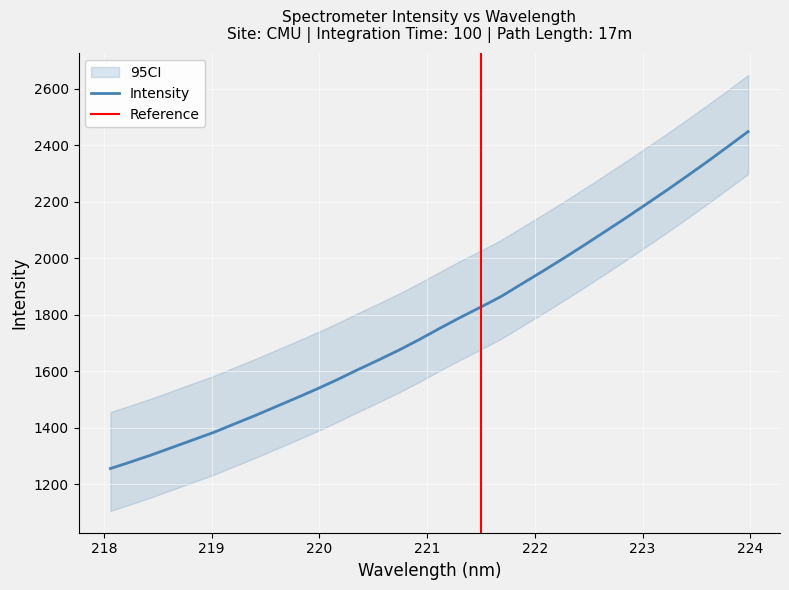

Rank the categories by value from lowest to highest.

218.0596, 218.2508, 218.442, 218.6332, 218.8244, 219.0156, 219.2067, 219.3979, 219.589, 219.7801, 219.9712, 220.1623, 220.3533, 220.5444, 220.7354, 220.9264, 221.1174, 221.3083, 221.4993, 221.6902, 221.8812, 222.0721, 222.263, 222.4538, 222.6447, 222.8355, 223.0264, 223.2172, 223.408, 223.5987, 223.7895, 223.9802